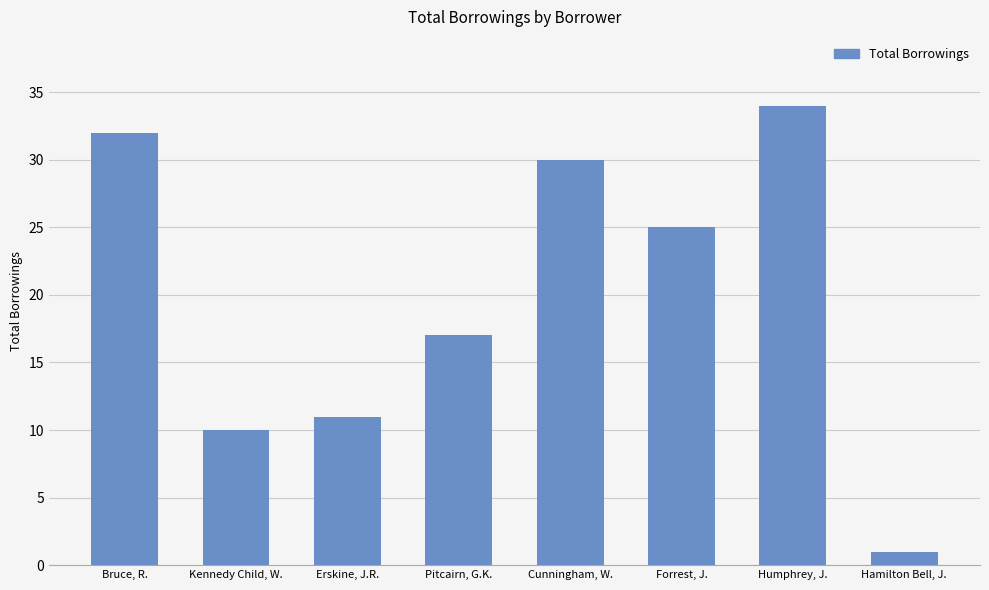

Which has a higher value, Cunningham, W. or Pitcairn, G.K.?

Cunningham, W.